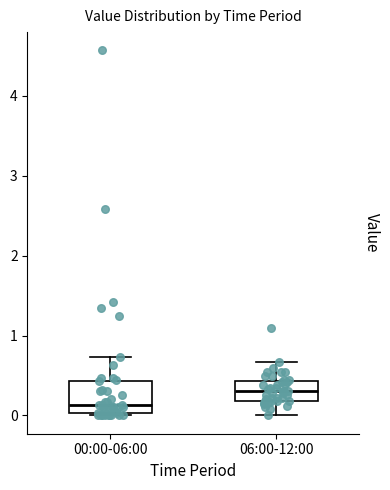

Reading left to right, read every box against the y-axis: the position of its median line, the range the box covers, and the ends of its whiskers. The values are not printed on the chart, so give them approximately, as read against the axis.

00:00-06:00: median 0.1, box 0.0 to 0.4, whiskers 0.0 to 0.7
06:00-12:00: median 0.3, box 0.2 to 0.4, whiskers 0.0 to 0.7